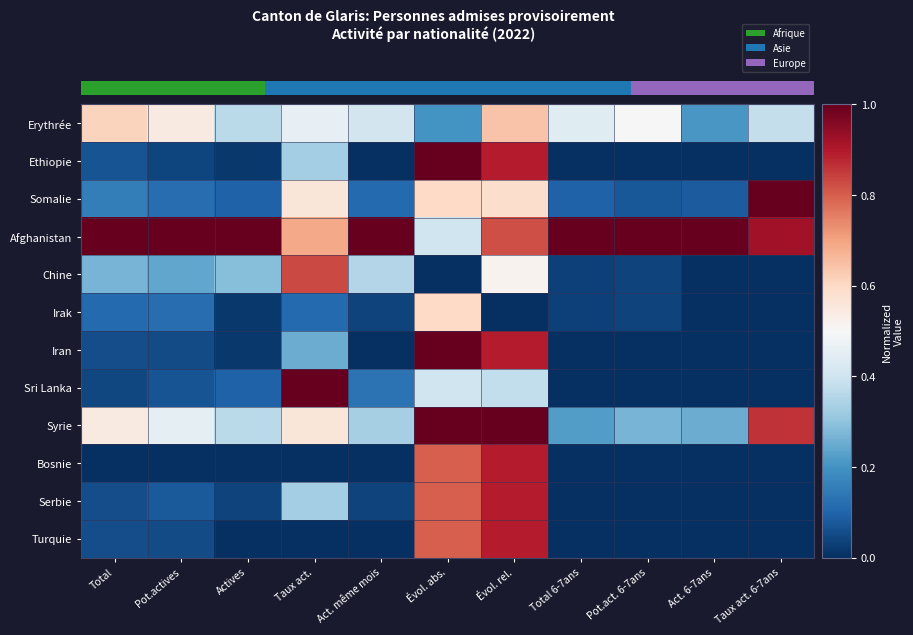

Which series has the largest total across all categories?

Afghanistan